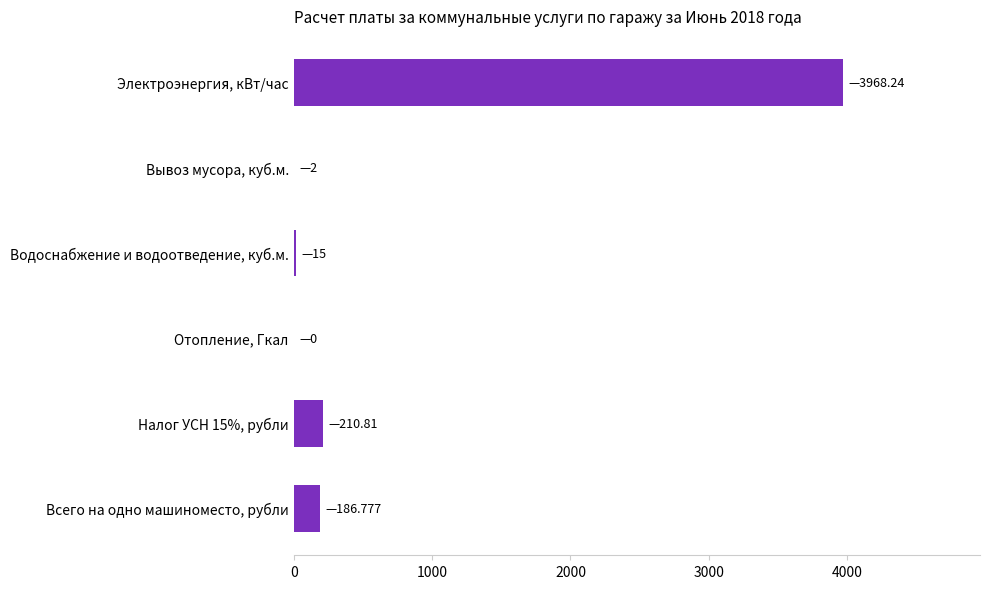

Are the bars grouped side by side (vs. stacked)?

No